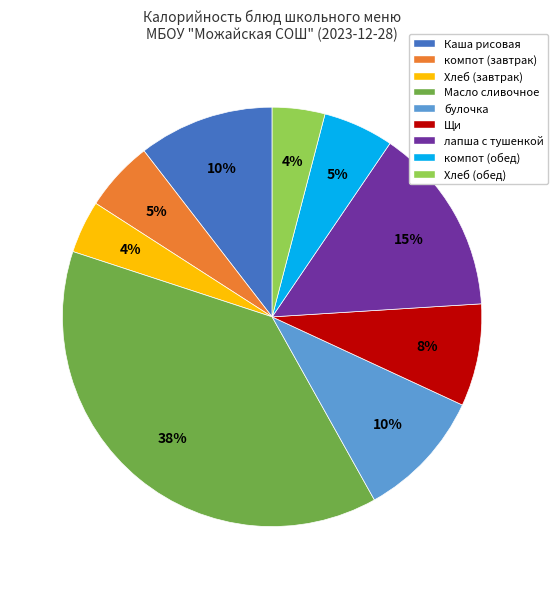

Is there any slice that represents more than half of the pie?

No